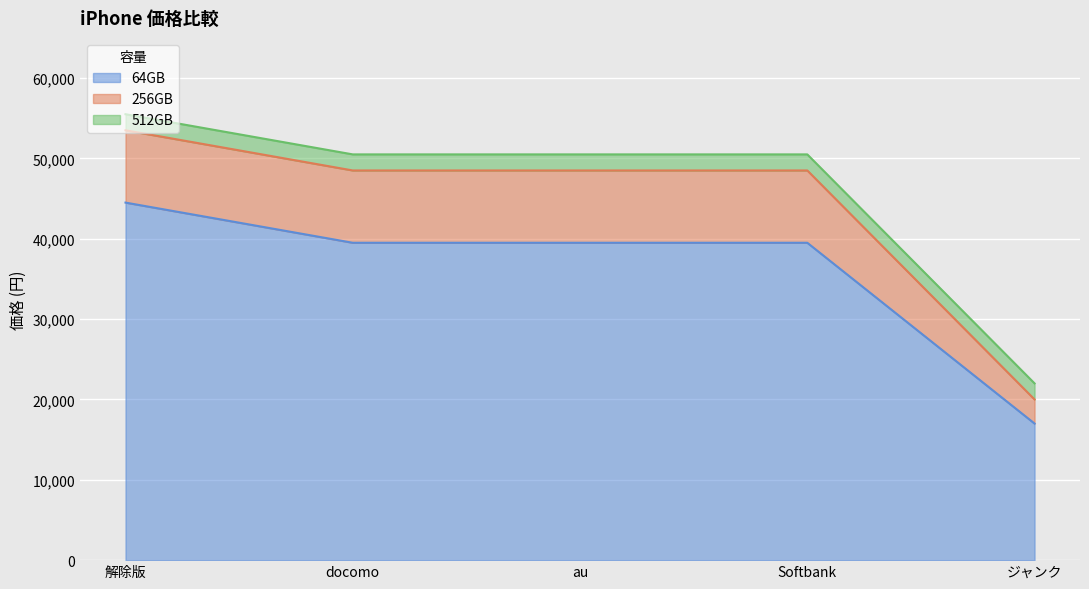

Which category has the lowest value in the 64GB series?

ジャンク